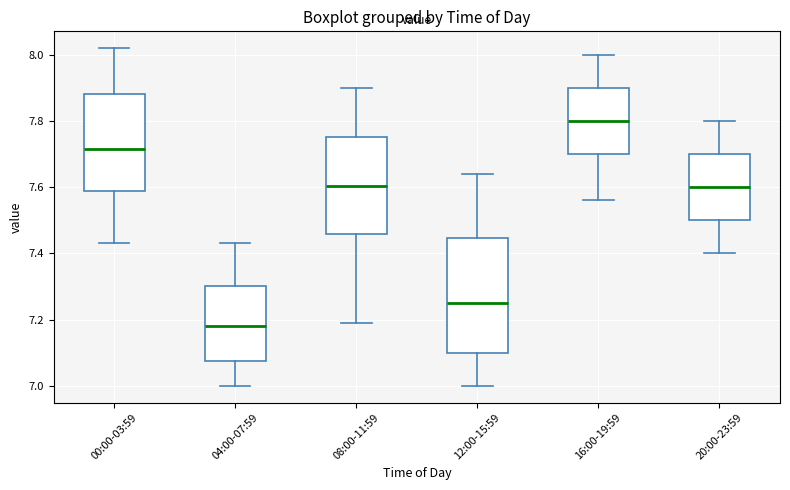

Reading left to right, transcribe this box plot: for each box, give where its median line is, the range the box spans, and where its two whiskers end, as read against the y-axis. The values are not printed on the chart, so give them approximately, as read against the axis.

00:00-03:59: median 7.72, box 7.58 to 7.88, whiskers 7.44 to 8.02
04:00-07:59: median 7.18, box 7.08 to 7.30, whiskers 7.00 to 7.44
08:00-11:59: median 7.60, box 7.46 to 7.76, whiskers 7.20 to 7.90
12:00-15:59: median 7.26, box 7.10 to 7.44, whiskers 7.00 to 7.64
16:00-19:59: median 7.80, box 7.70 to 7.90, whiskers 7.56 to 8.00
20:00-23:59: median 7.60, box 7.50 to 7.70, whiskers 7.40 to 7.80